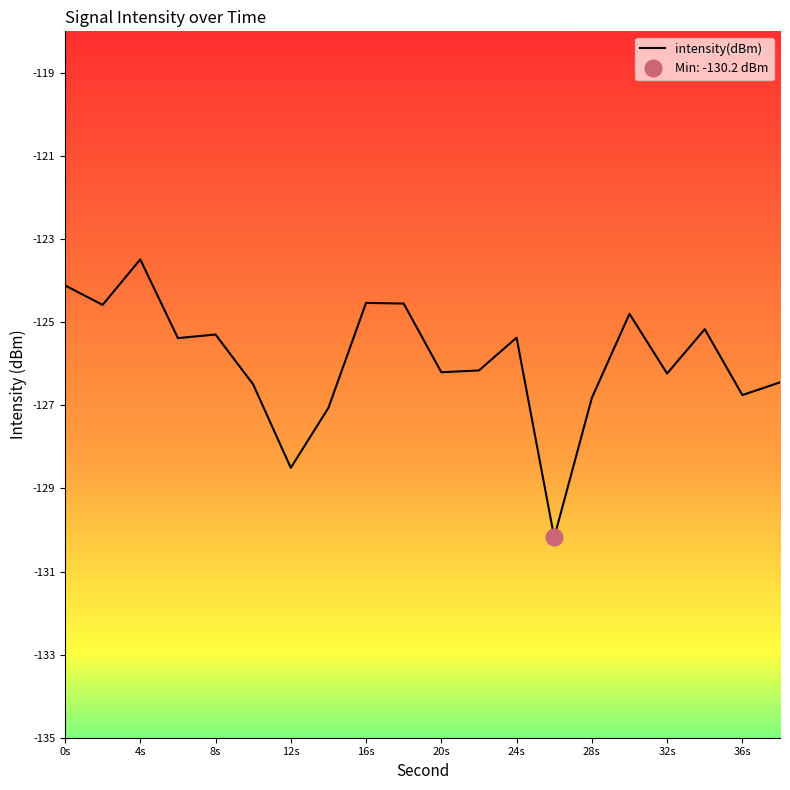

What is the maximum value for intensity(dBm)?

-123.5